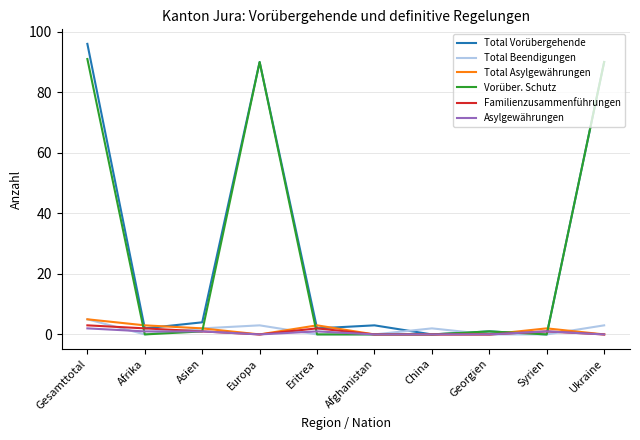

The value of Total Asylgewährungen at Eritrea is 3. True or false?

True